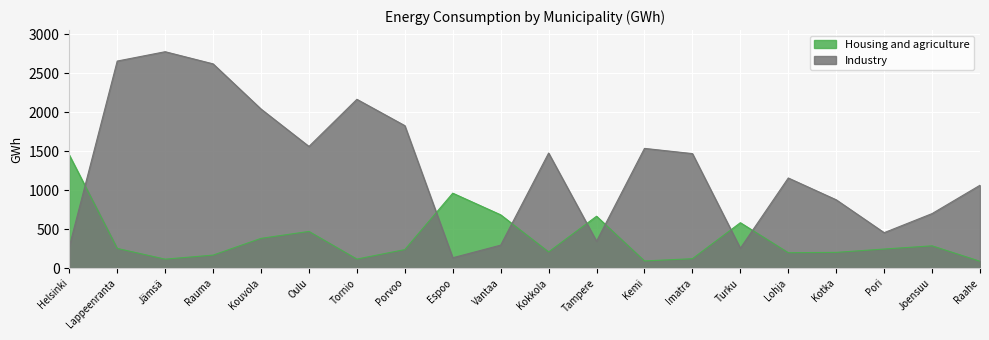

Which series has the largest range (max minus min)?

Industry